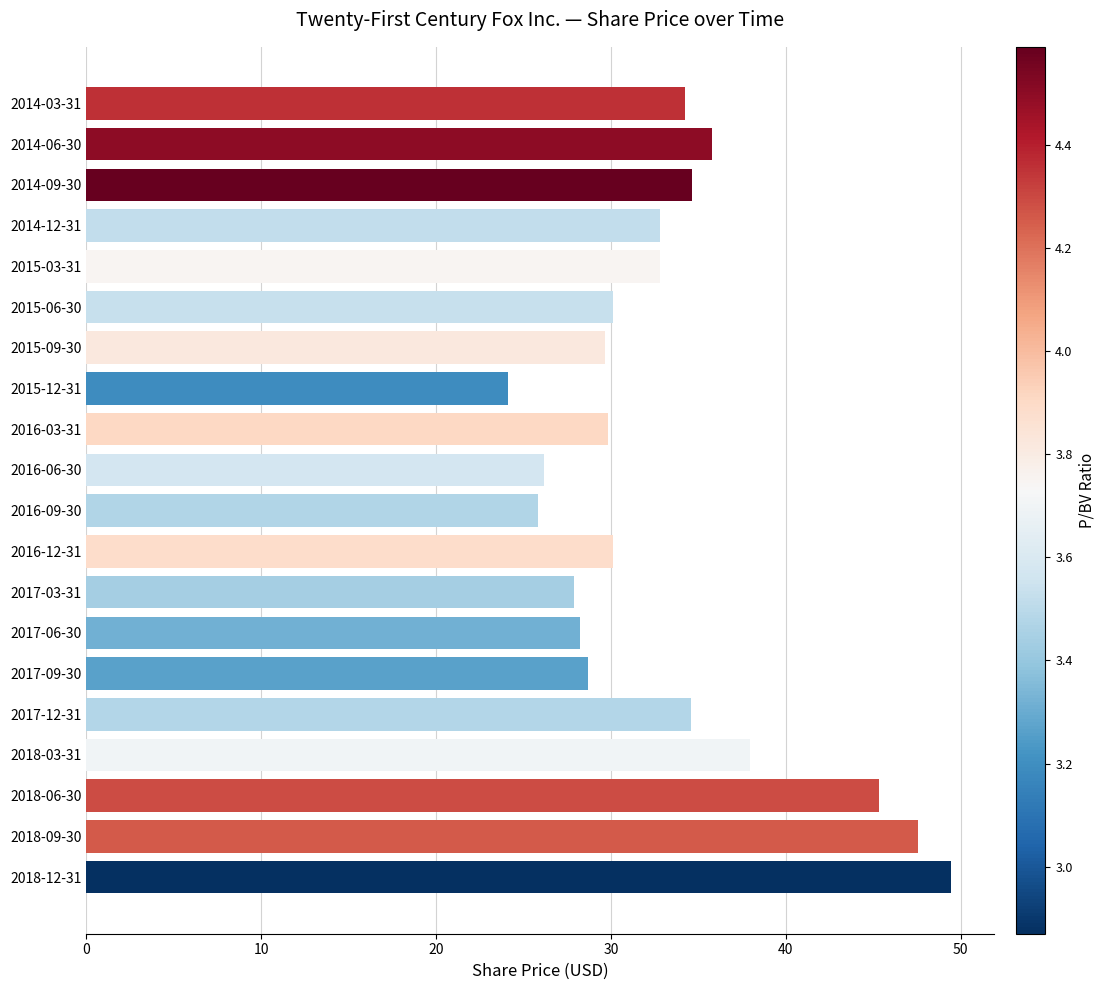

Which has a higher value, 2014-03-31 or 2018-06-30?

2018-06-30